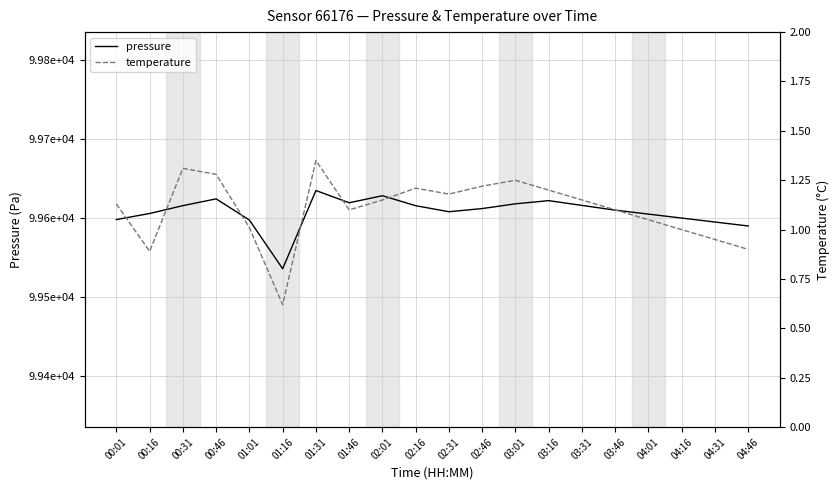

What is the sum of the temperature values at 03:46 and 04:16?

2.1